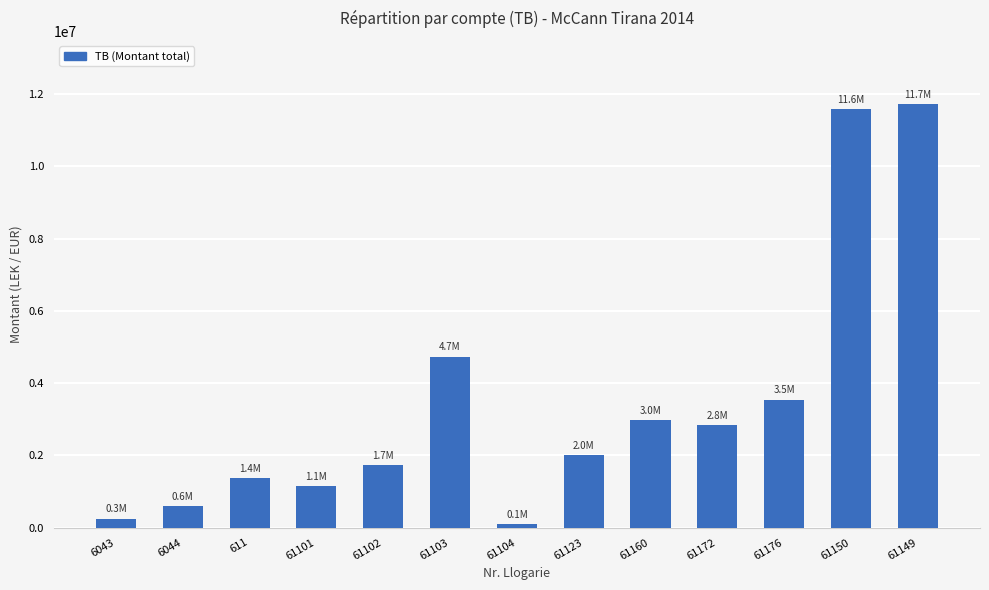

Rank the categories by value from lowest to highest.

61104, 6043, 6044, 61101, 611, 61102, 61123, 61172, 61160, 61176, 61103, 61150, 61149